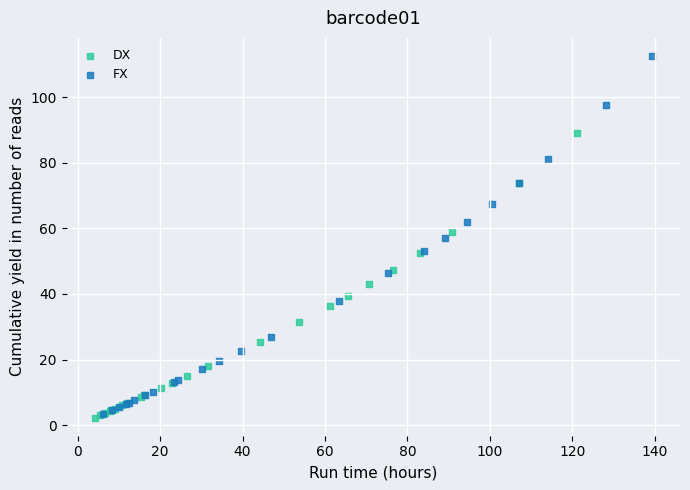

Which series reaches the maximum Y coordinate?

FX